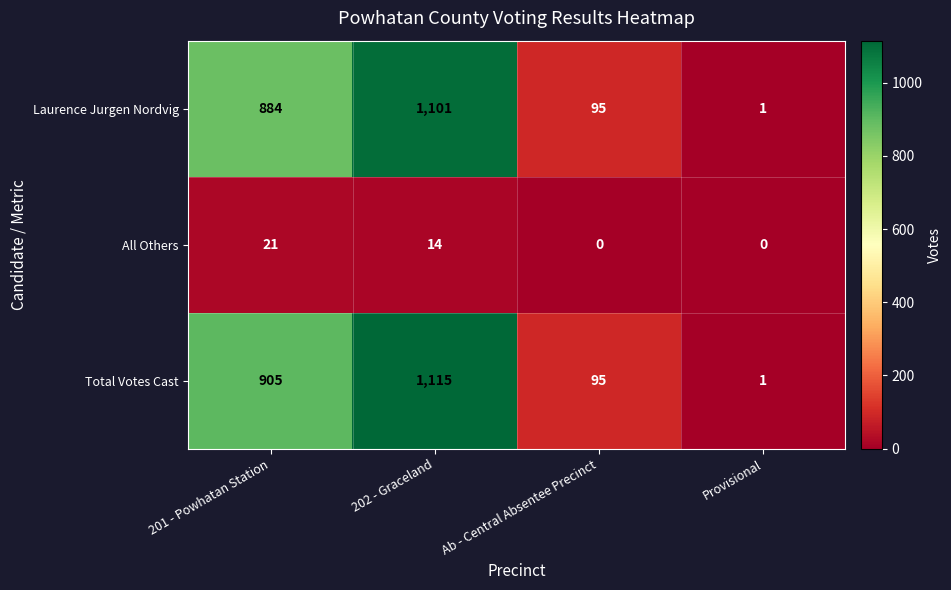

What is the greatest value displayed?

1115